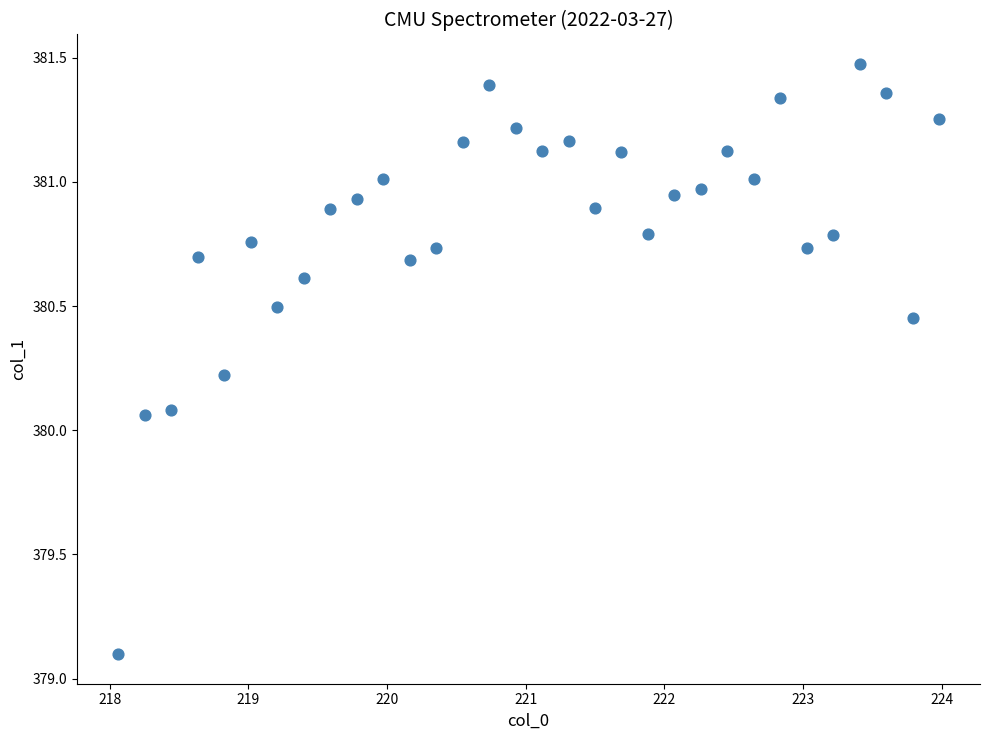

What is the range of Y values (max minus min)?

2.4